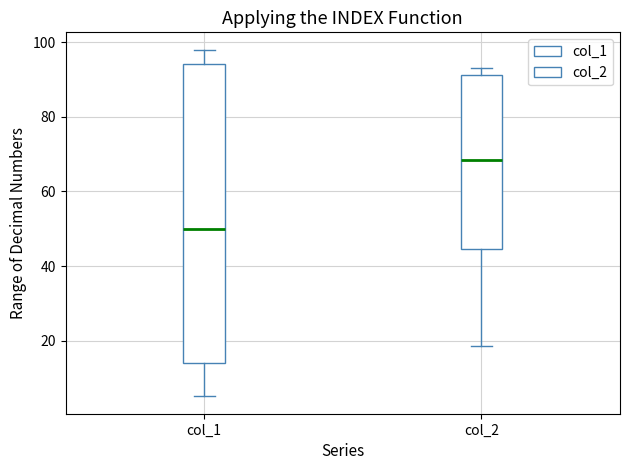

Which box's median line is the highest?

col_2